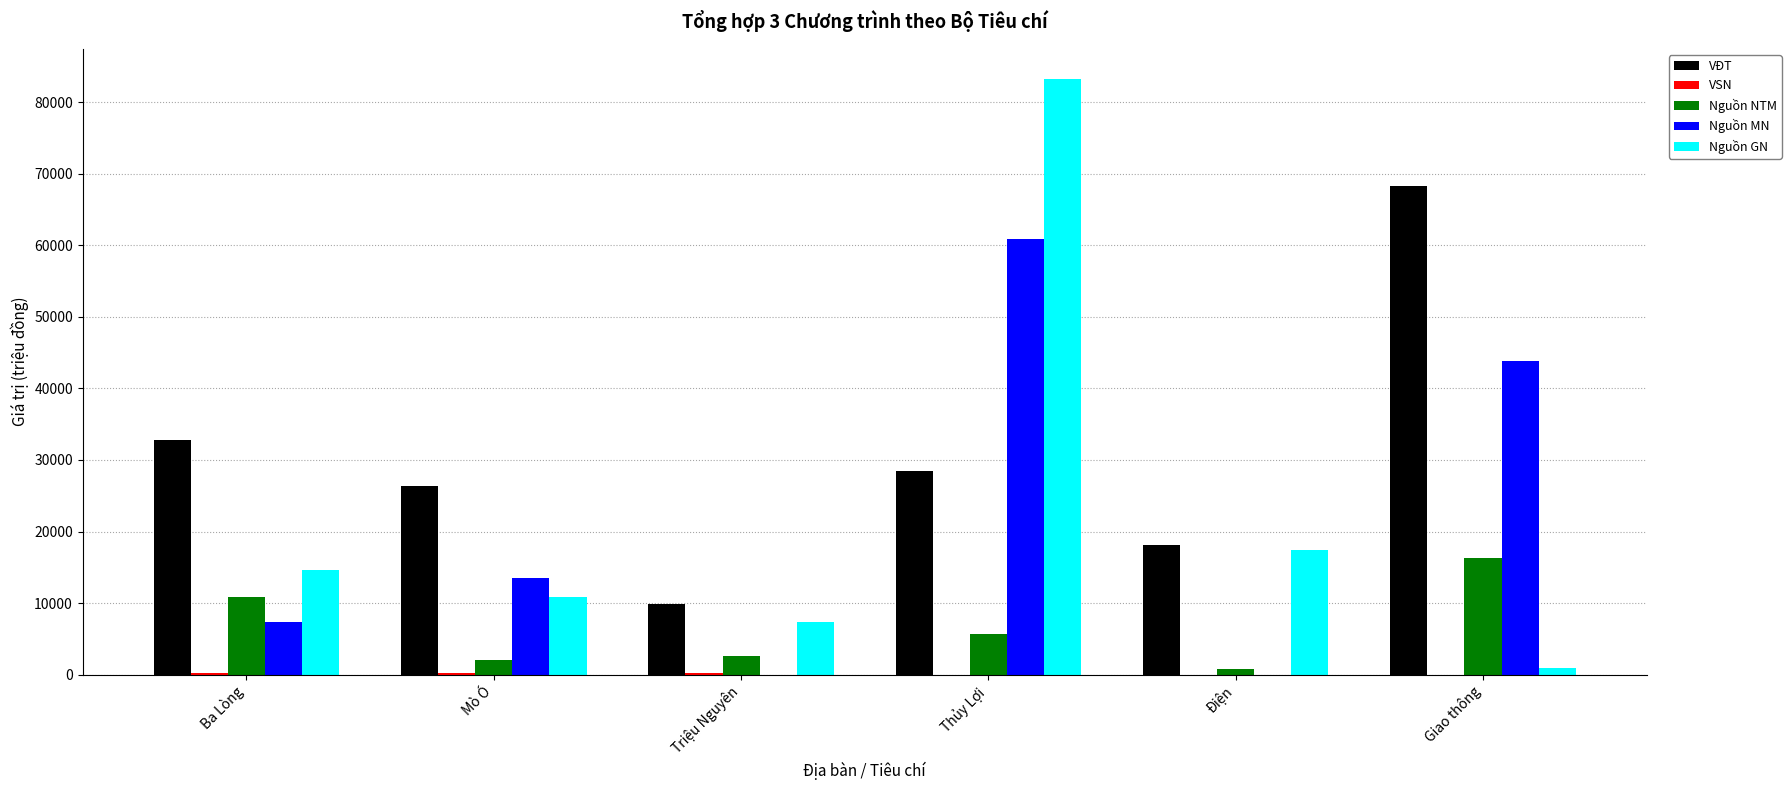

What is the sum of the VĐT values at Thủy Lợi and Mò Ó?

54921.6